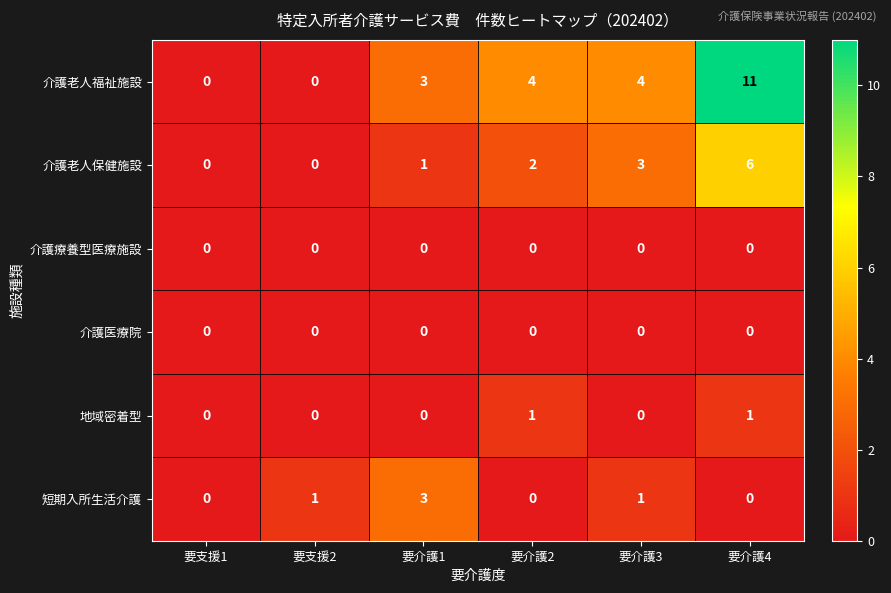

What is the greatest value displayed?

11